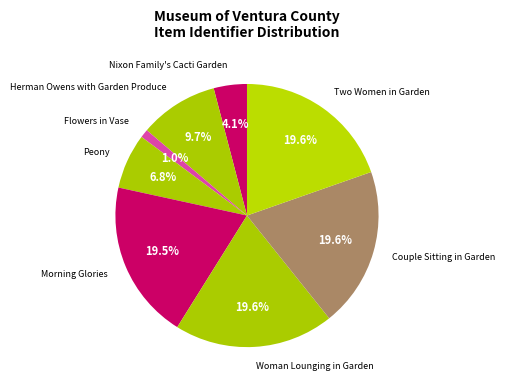

How many segments does this pie chart have?

8